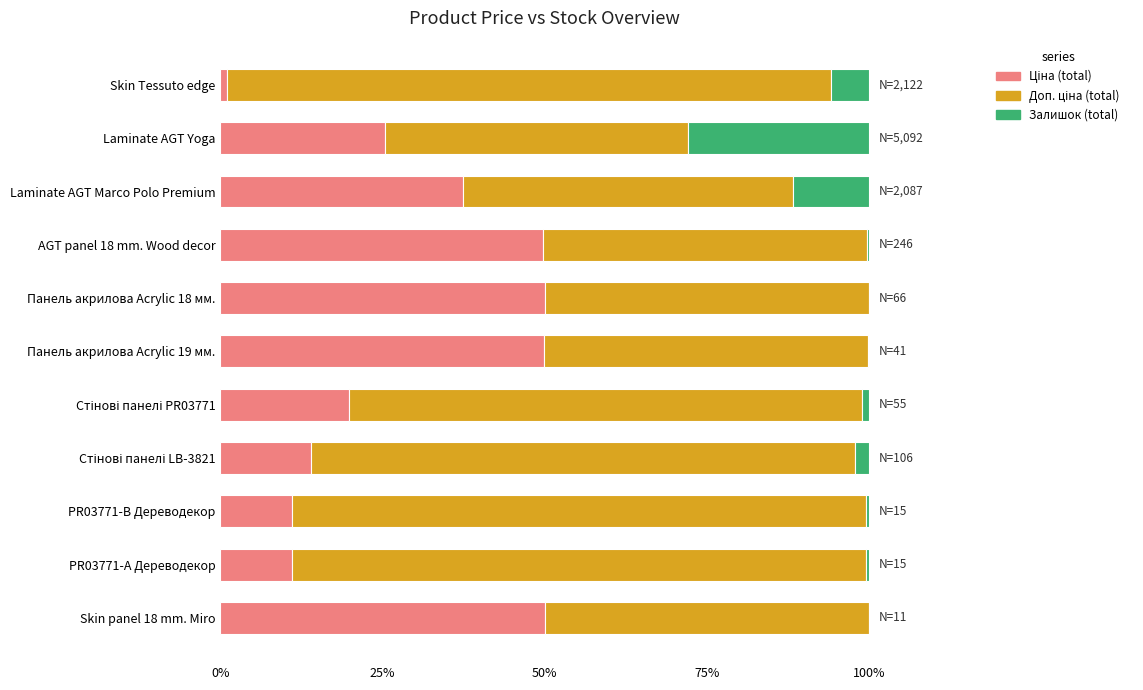

What is the total value across all series at Laminate AGT Yoga?

100.0